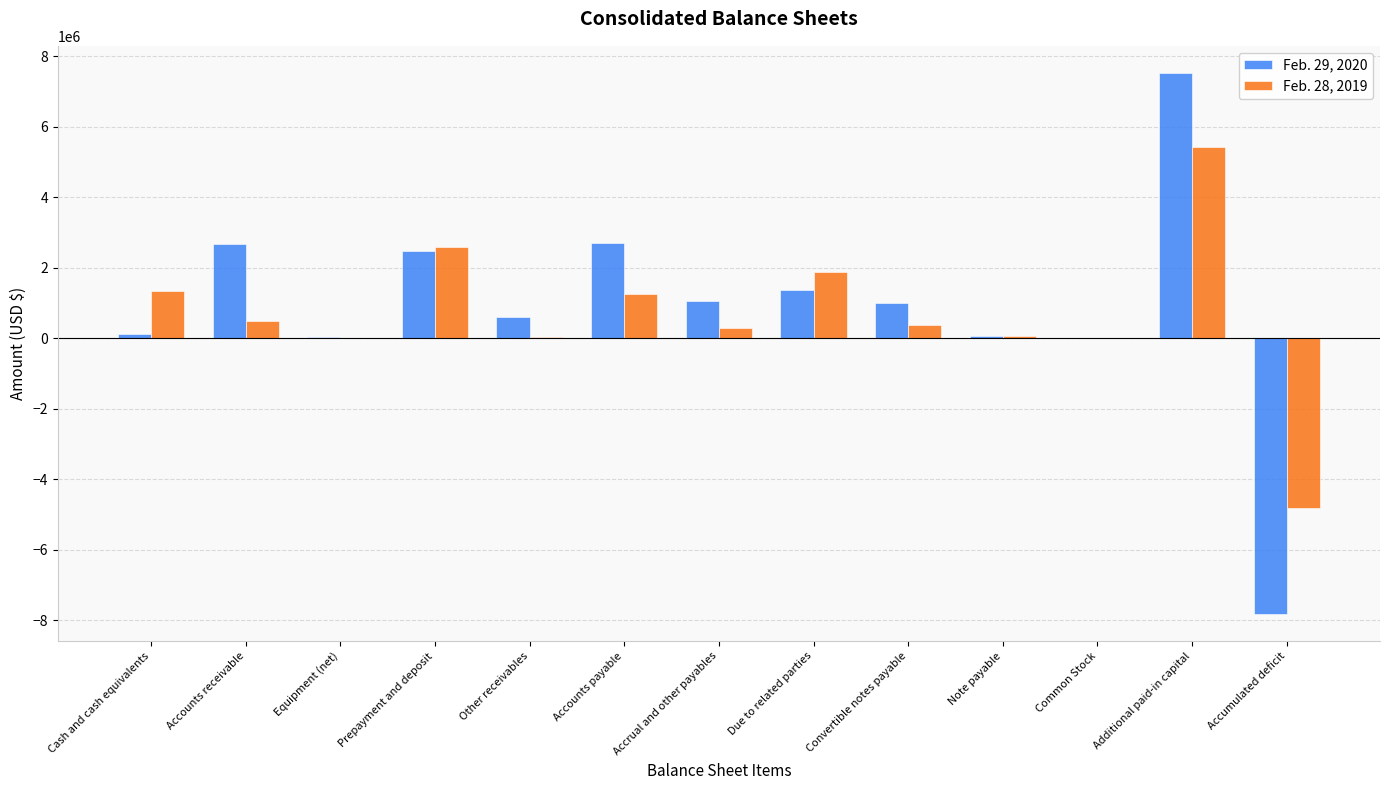

What is the greatest value displayed?

7521587